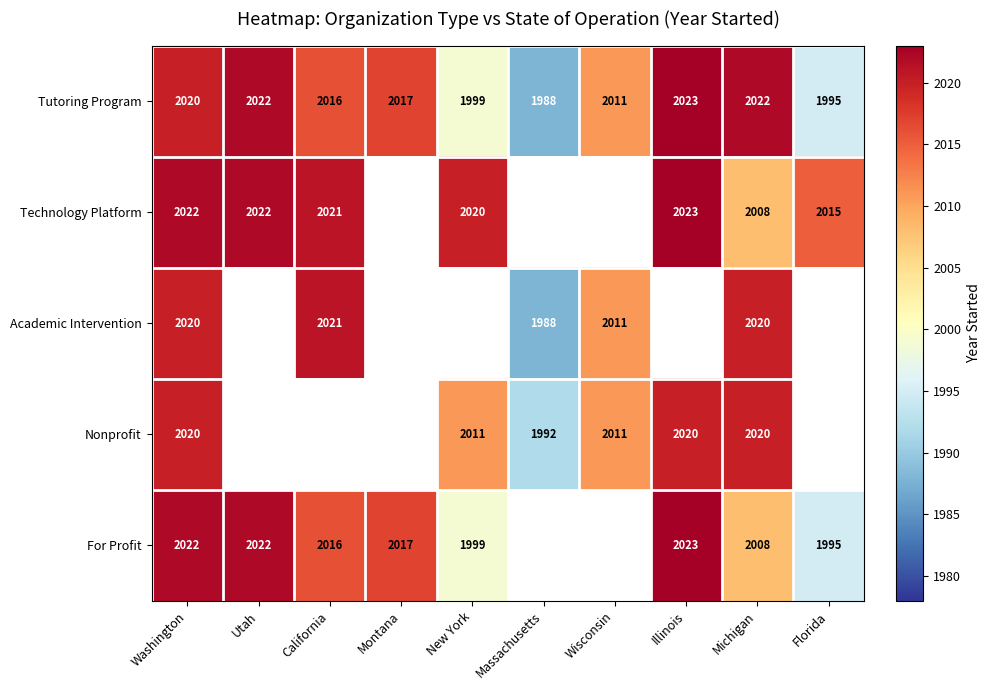

How many values in the Tutoring Program series are below 2017?

5